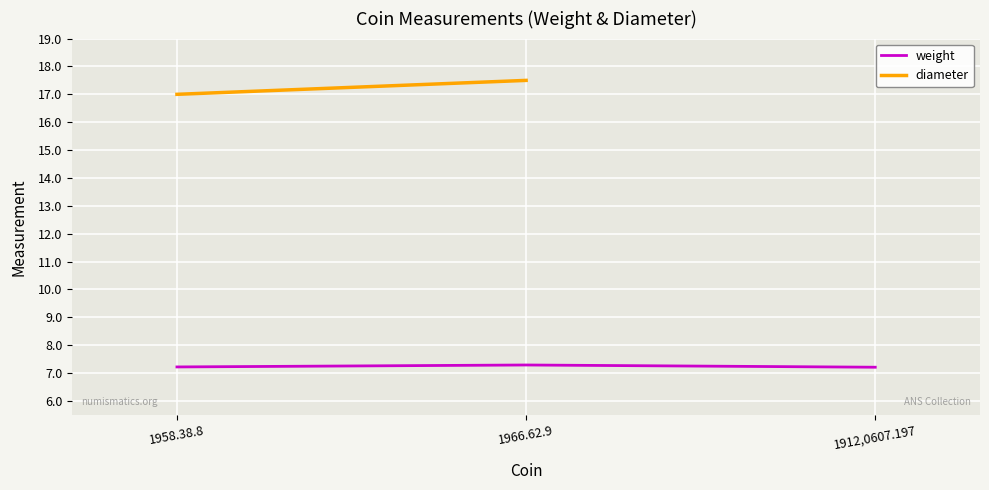

What is the label of the 1st point from the right?

1912,0607.197